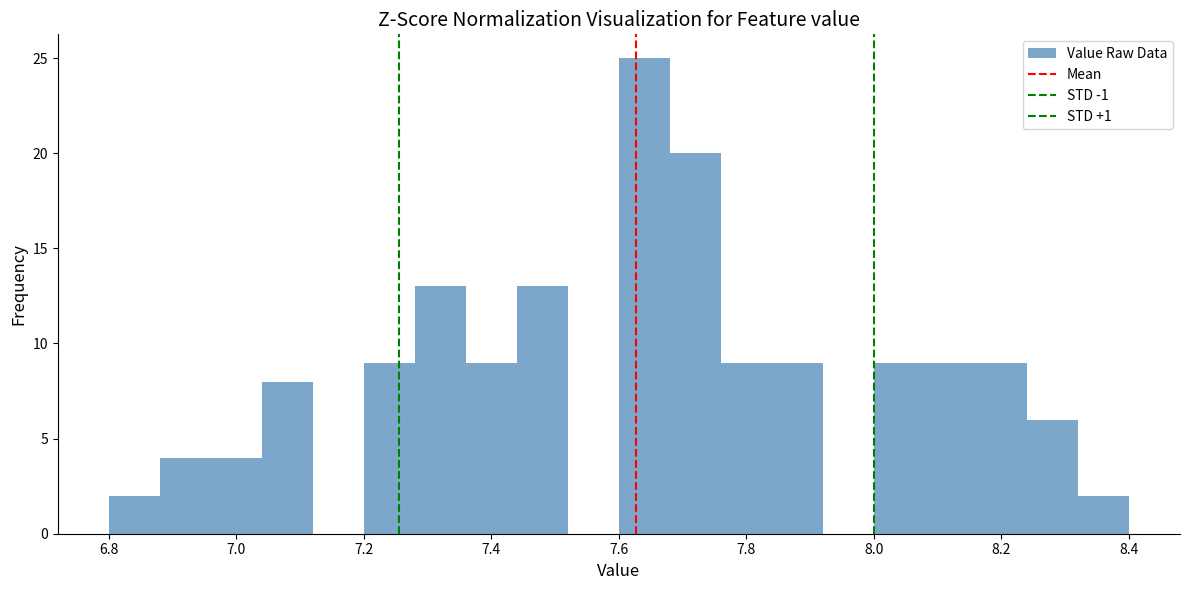

What is the height of the bar covering 6.88 to 6.96 on the x-axis? The values are not printed on the chart, so give them approximately, as read against the axis.

4